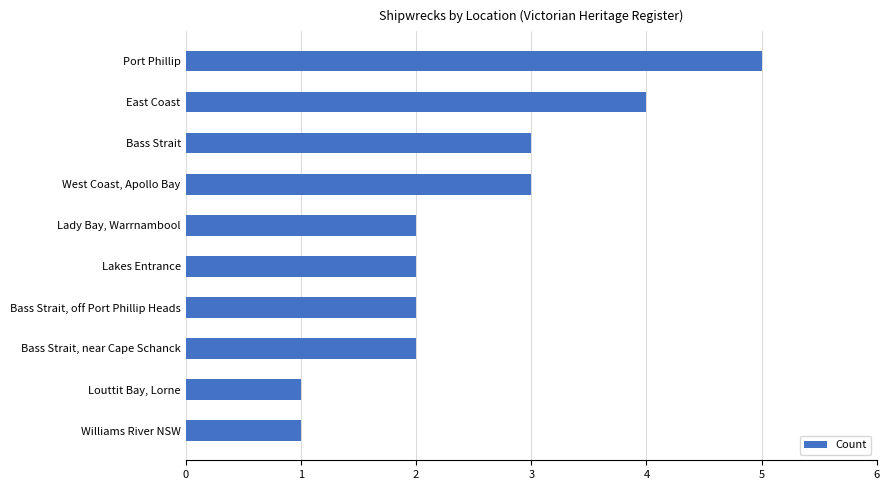

Reading top to bottom, transcribe all the data shown in this chart.

5	4	3	3	2	2	2	2	1	1